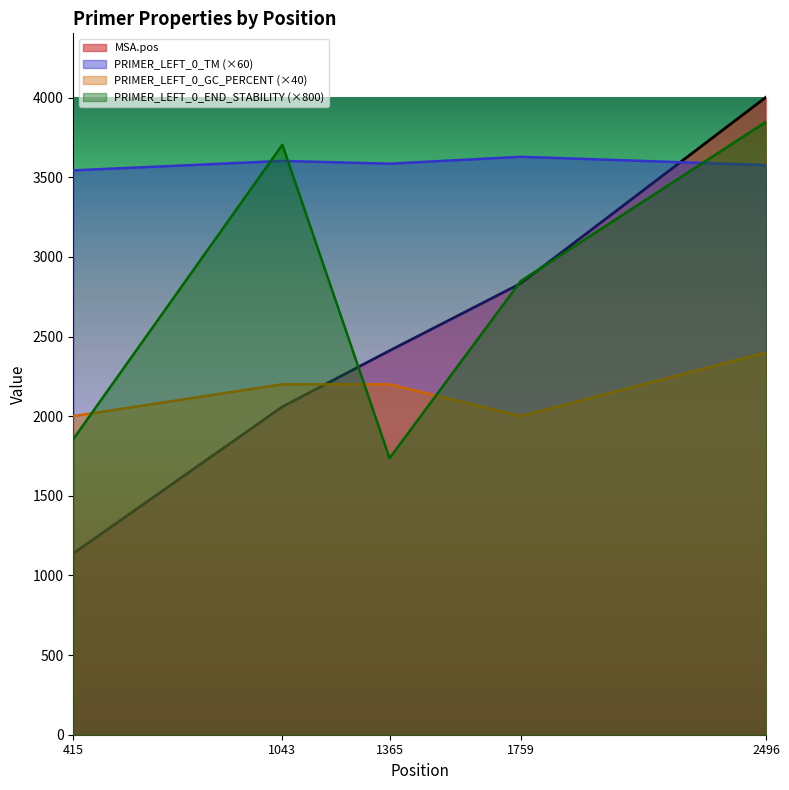

Where is the first local maximum for PRIMER_LEFT_0_TM?

1043